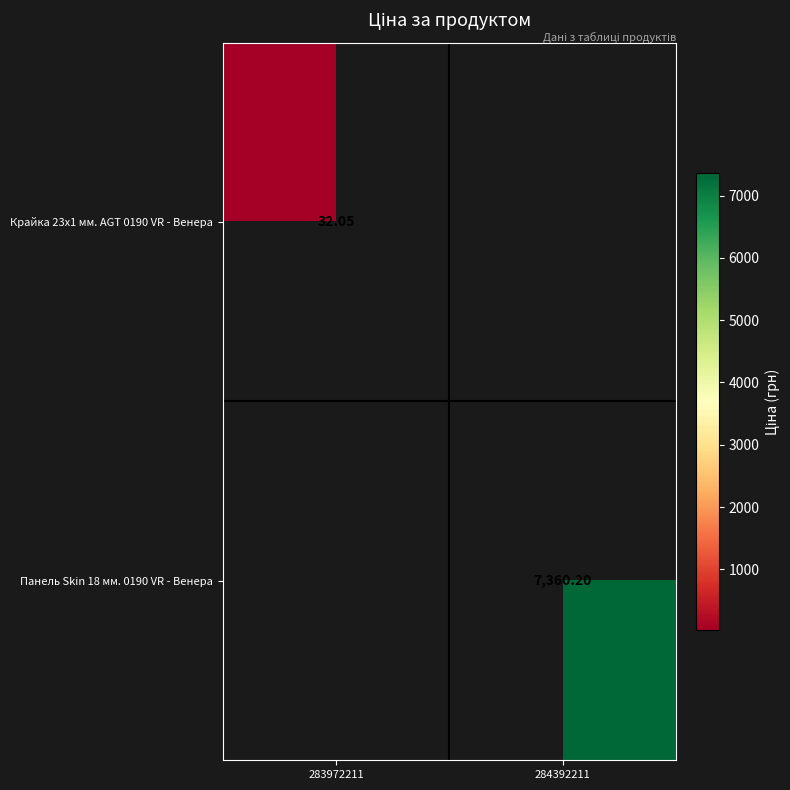

True or false: Панель Skin 18 мм. 0190 VR - Венера has a value of 7360.2 at 284392211.

True